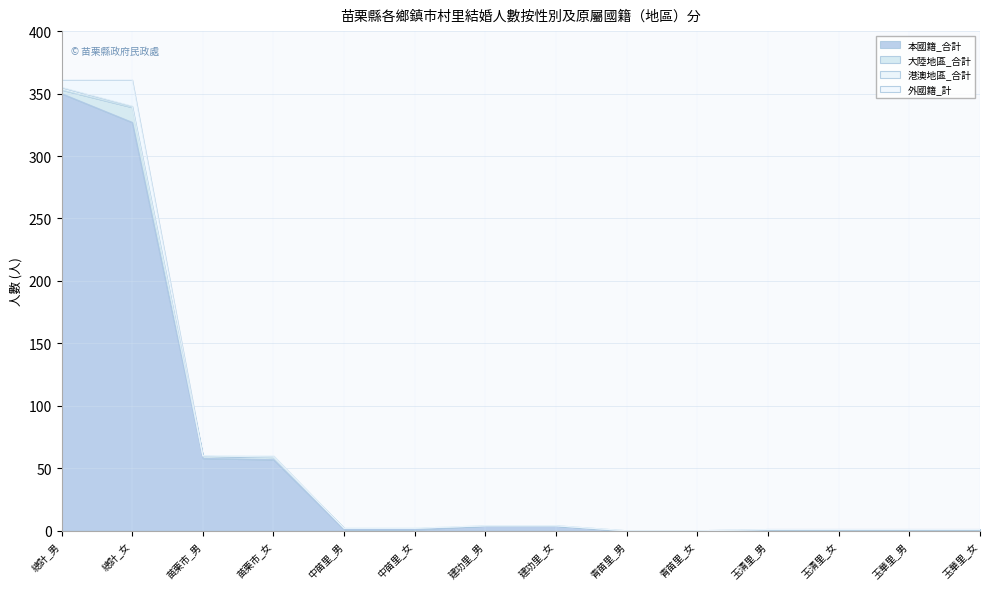

What is the spread (max minus min) of values at 中苗里_女?

1